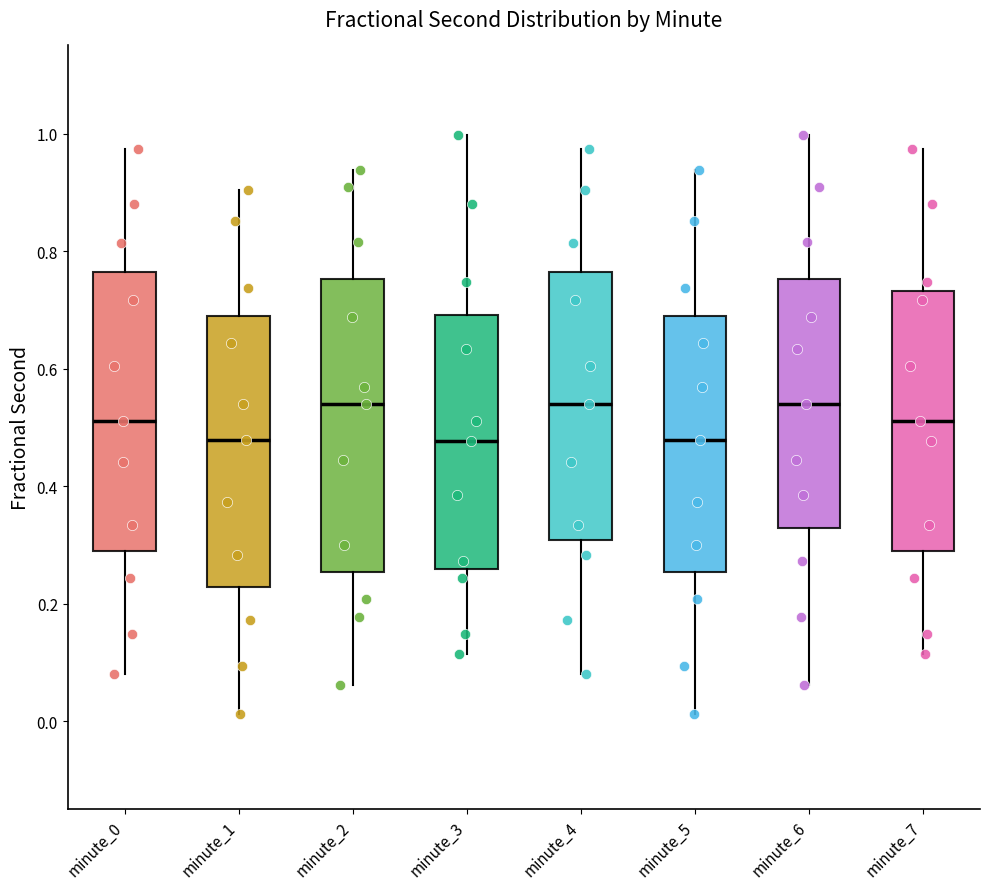

Reading left to right, read every box against the y-axis: the position of its median line, the range the box covers, and the ends of its whiskers. The values are not printed on the chart, so give them approximately, as read against the axis.

minute_0: median 0.52, box 0.28 to 0.76, whiskers 0.08 to 0.98
minute_1: median 0.48, box 0.22 to 0.70, whiskers 0.02 to 0.90
minute_2: median 0.54, box 0.26 to 0.76, whiskers 0.06 to 0.94
minute_3: median 0.48, box 0.26 to 0.70, whiskers 0.12 to 1.00
minute_4: median 0.54, box 0.30 to 0.76, whiskers 0.08 to 0.98
minute_5: median 0.48, box 0.26 to 0.70, whiskers 0.02 to 0.94
minute_6: median 0.54, box 0.32 to 0.76, whiskers 0.06 to 1.00
minute_7: median 0.52, box 0.28 to 0.74, whiskers 0.12 to 0.98